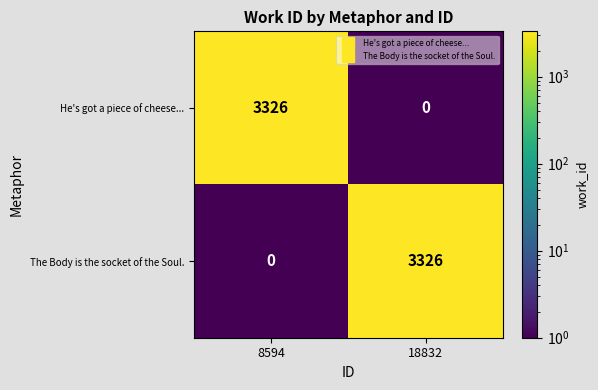

What is the spread (max minus min) of values at 18832?

3326